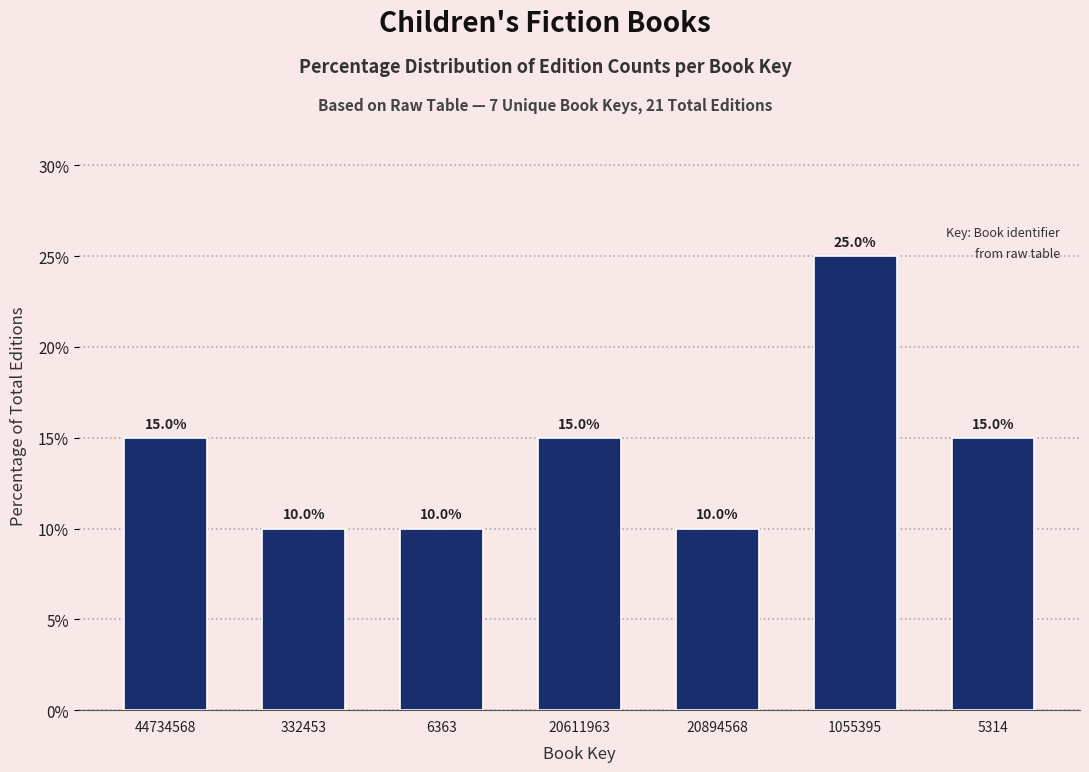

Reading right to left, transcribe all the data shown in this chart.

5314=15	1055395=25	20894568=10	20611963=15	6363=10	332453=10	44734568=15